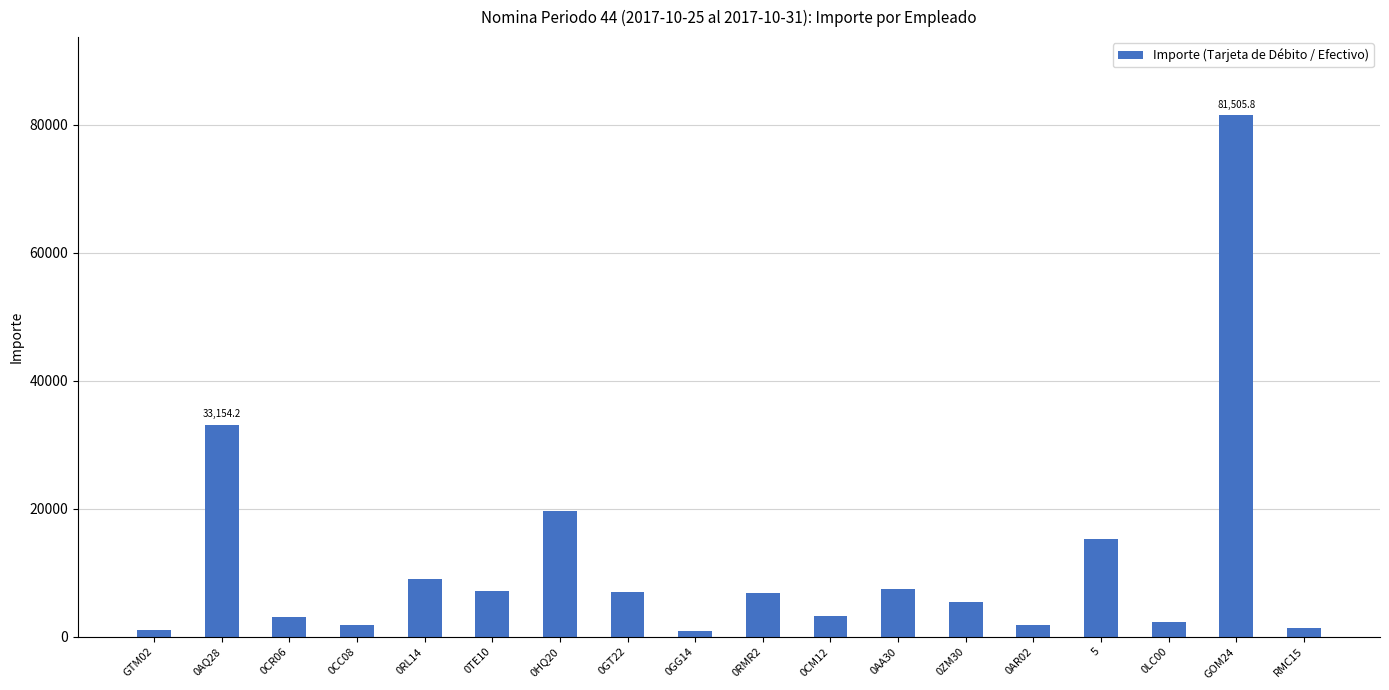

What is the minimum value shown in the chart?

906.8